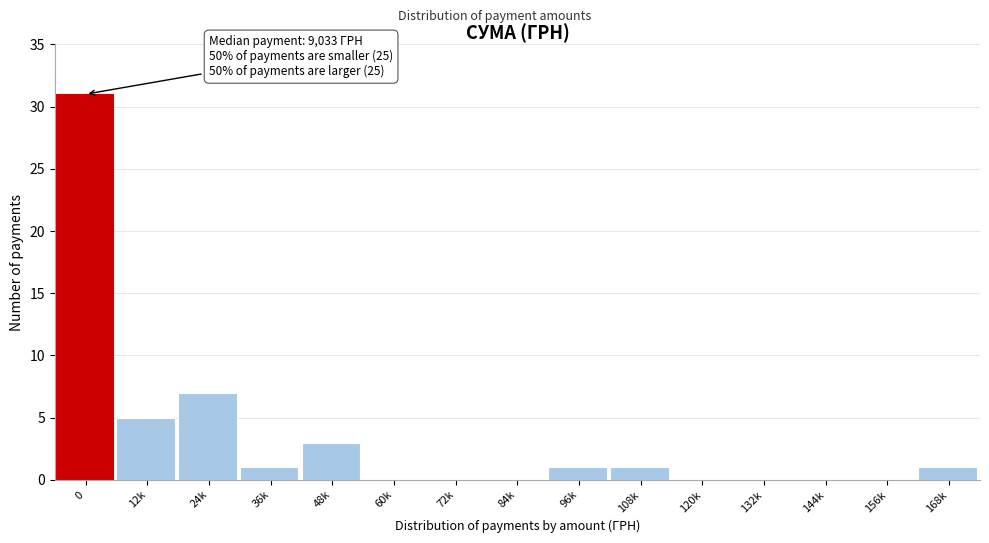

Reading left to right, what are all the values shown in this chart?

0=31	12k=5	24k=7	36k=1	48k=3	60k=0	72k=0	84k=0	96k=1	108k=1	120k=0	132k=0	144k=0	156k=0	168k=1